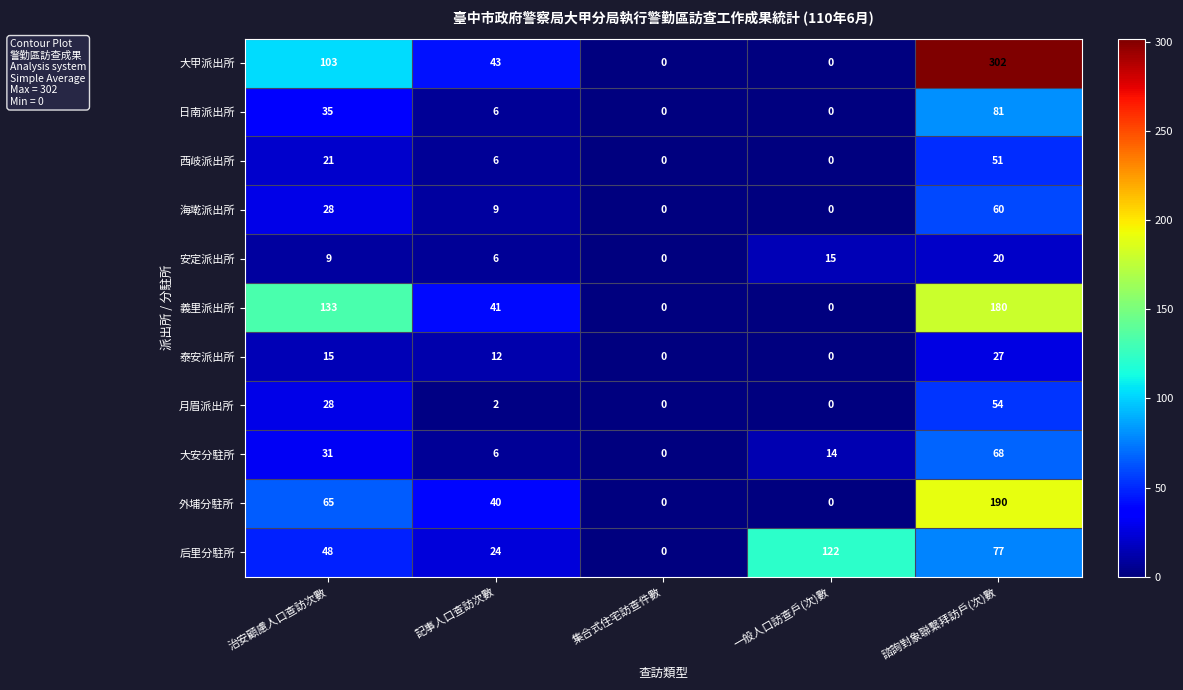

How many data points does each series have?

5